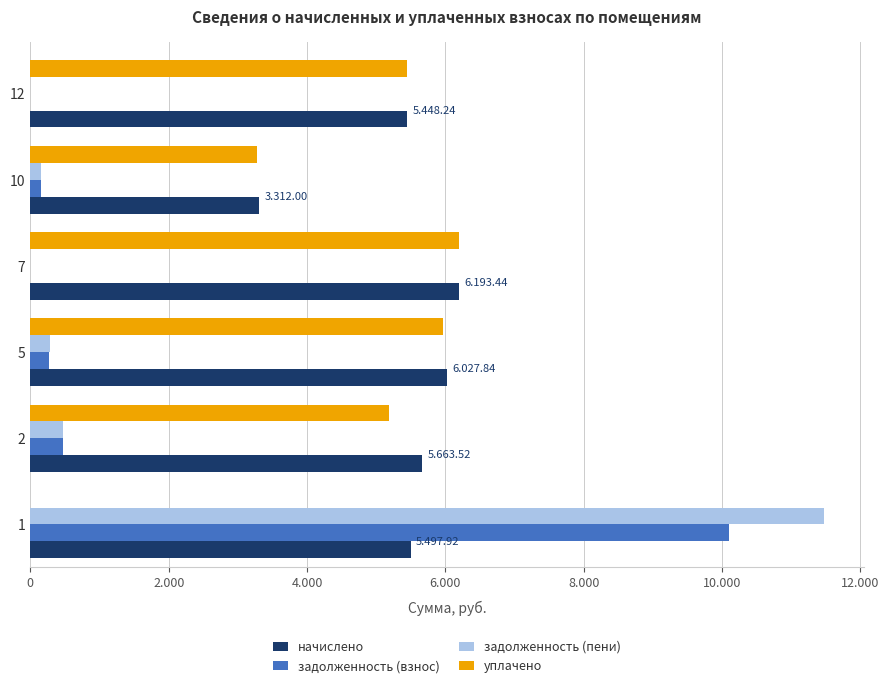

What are all the series names shown in the legend?

начислено, задолженность (взнос), задолженность (пени), уплачено